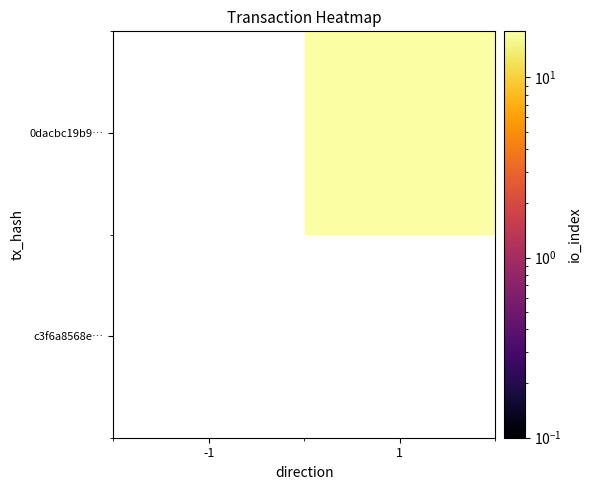

At how many categories does at least one series exceed 11?

1